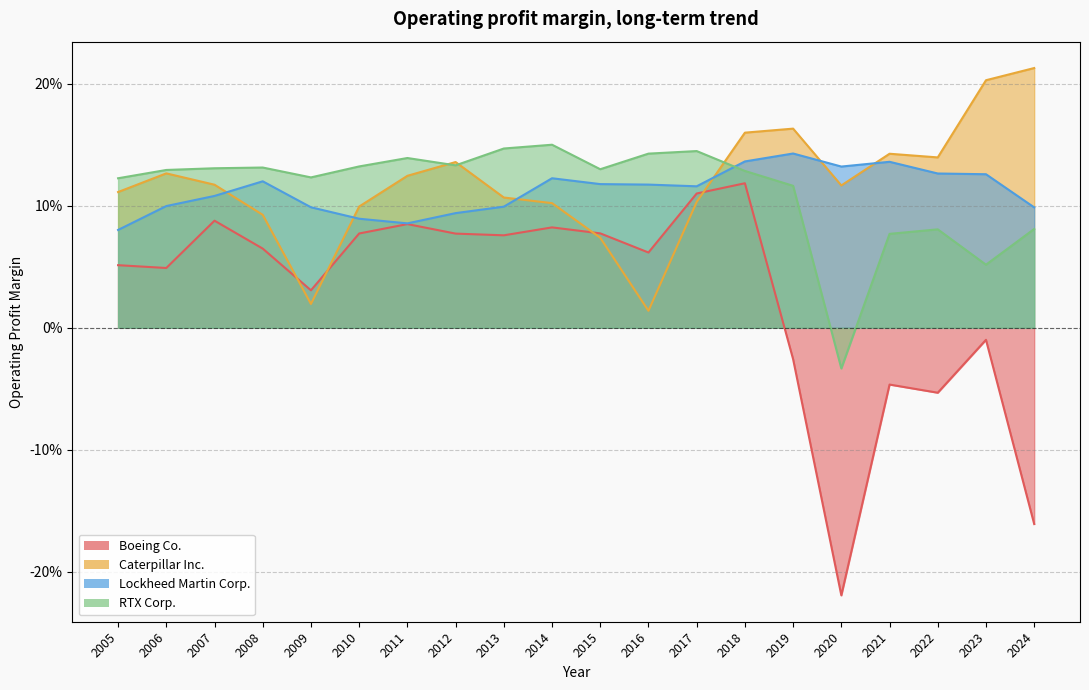

The RTX Corp. series shows 0.1 at 2021. True or false?

False